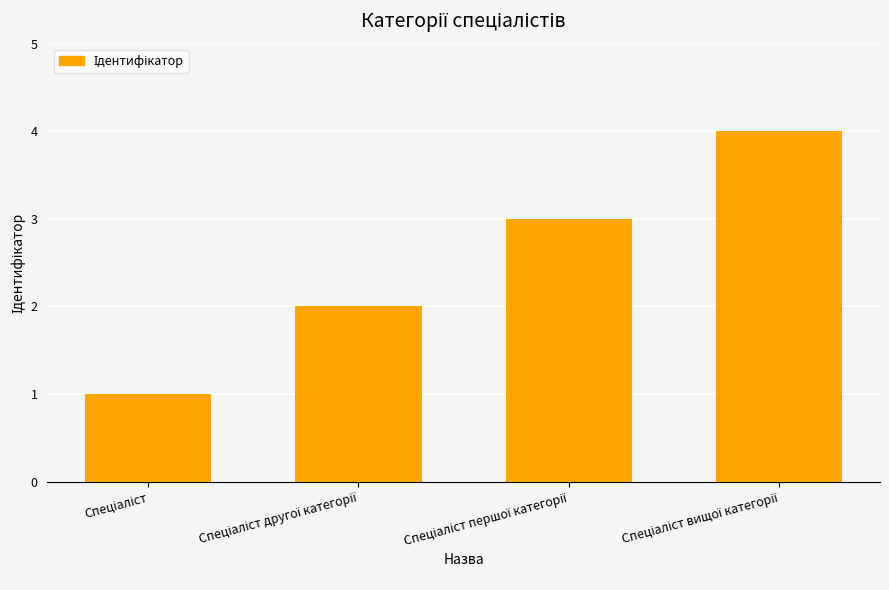

How many data points does each series have?

4